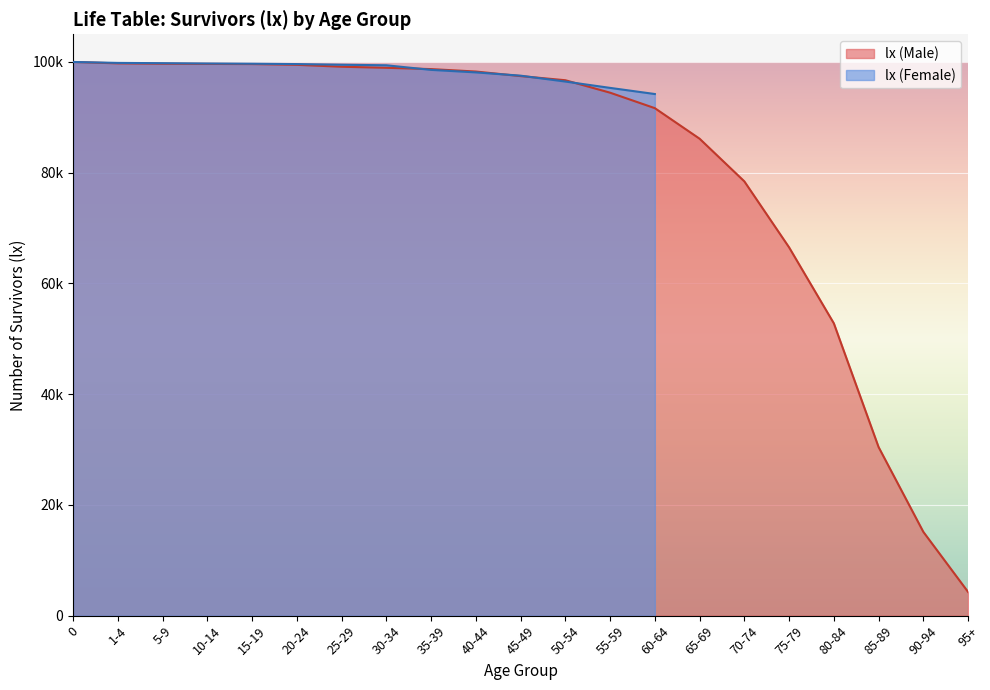

Rank the categories by value from lowest to highest.

95+, 90-94, 85-89, 80-84, 75-79, 70-74, 65-69, 60-64, 55-59, 50-54, 45-49, 40-44, 35-39, 30-34, 25-29, 20-24, 15-19, 10-14, 5-9, 1-4, 0